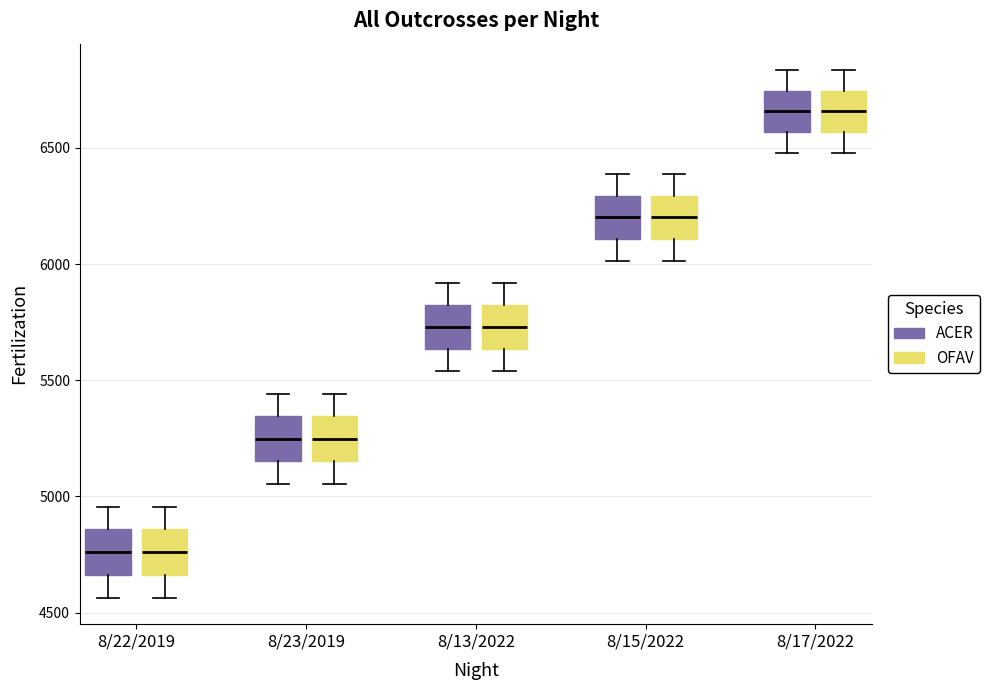

Reading left to right, transcribe this box plot: for each box, give where its median line is, the range the box spans, and where its two whiskers end, as read against the y-axis. The values are not printed on the chart, so give them approximately, as read against the axis.

8/22/2019 (ACER): median 4750, box 4650 to 4850, whiskers 4550 to 4950
8/22/2019 (OFAV): median 4750, box 4650 to 4850, whiskers 4550 to 4950
8/23/2019 (ACER): median 5250, box 5150 to 5350, whiskers 5050 to 5450
8/23/2019 (OFAV): median 5250, box 5150 to 5350, whiskers 5050 to 5450
8/13/2022 (ACER): median 5750, box 5650 to 5850, whiskers 5550 to 5900
8/13/2022 (OFAV): median 5750, box 5650 to 5850, whiskers 5550 to 5900
8/15/2022 (ACER): median 6200, box 6100 to 6300, whiskers 6000 to 6400
8/15/2022 (OFAV): median 6200, box 6100 to 6300, whiskers 6000 to 6400
8/17/2022 (ACER): median 6650, box 6550 to 6750, whiskers 6500 to 6850
8/17/2022 (OFAV): median 6650, box 6550 to 6750, whiskers 6500 to 6850